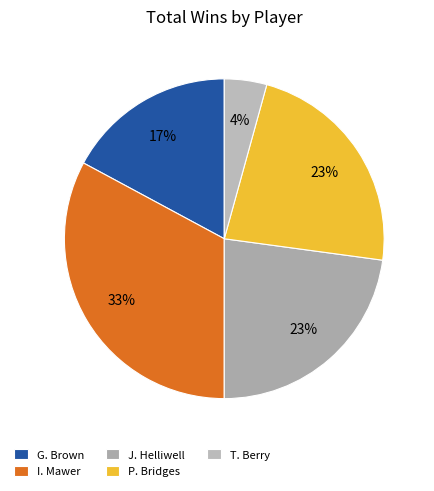

To the nearest percent, what percentage of the pie is G. Brown?

17%